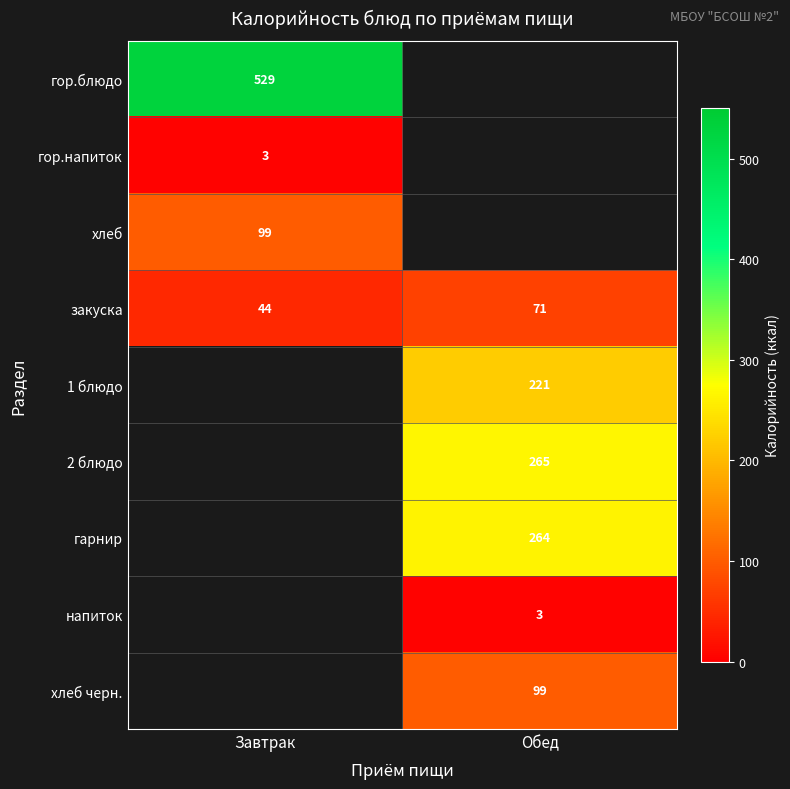

The value of гор.блюдо at Завтрак is 878.5. True or false?

False